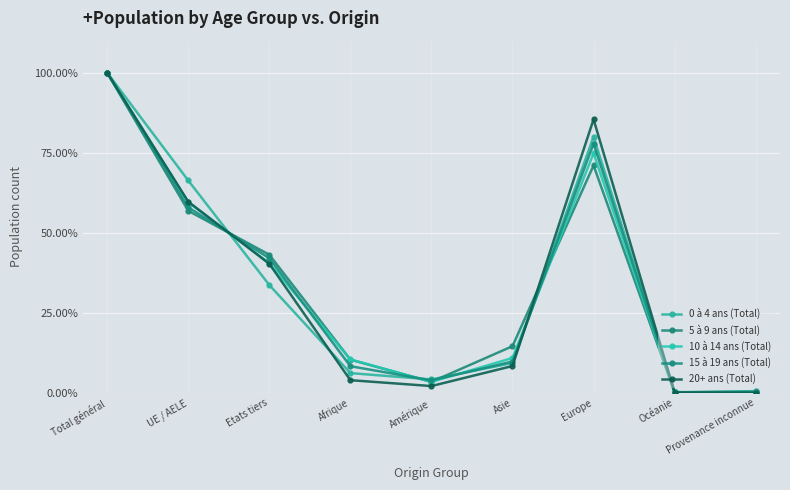

Which series changed the most between Europe and Provenance inconnue?

20+ ans (Total)